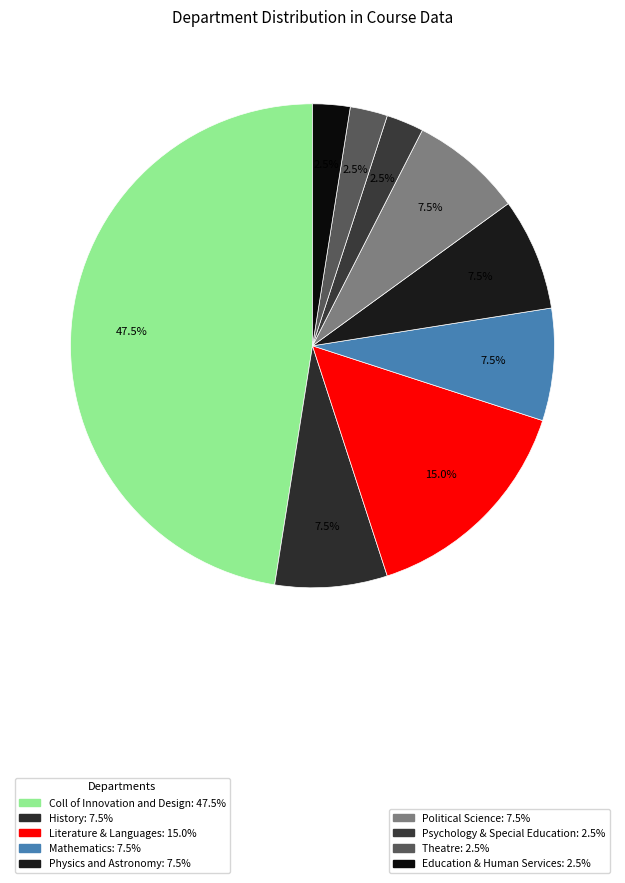

How many slices are in this pie chart?

9